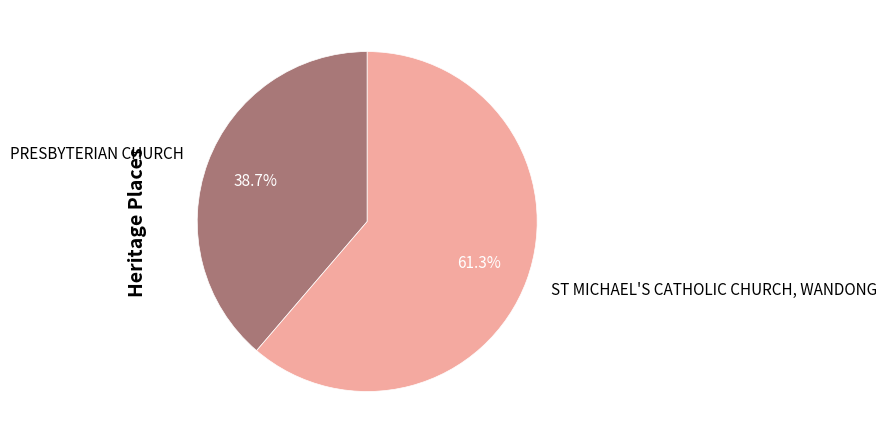

Does ST MICHAEL'S CATHOLIC CHURCH, WANDONG represent more than half of the total?

Yes